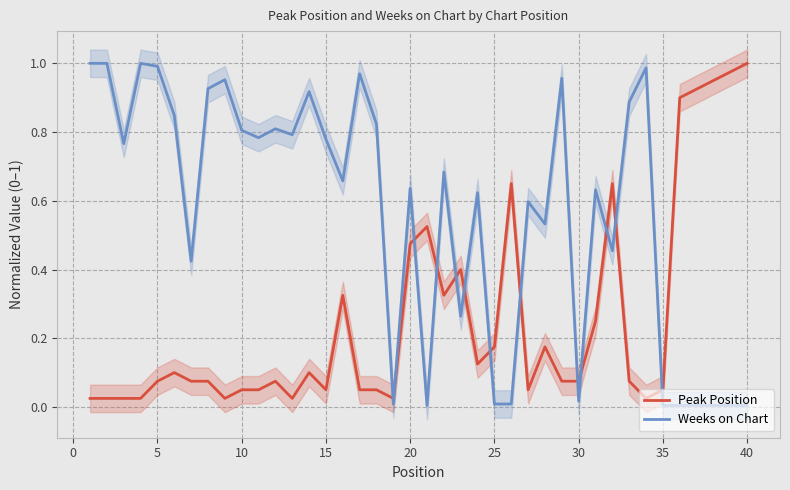

Rank the series by their maximum value, from lowest to highest.

Peak Position, Weeks on Chart